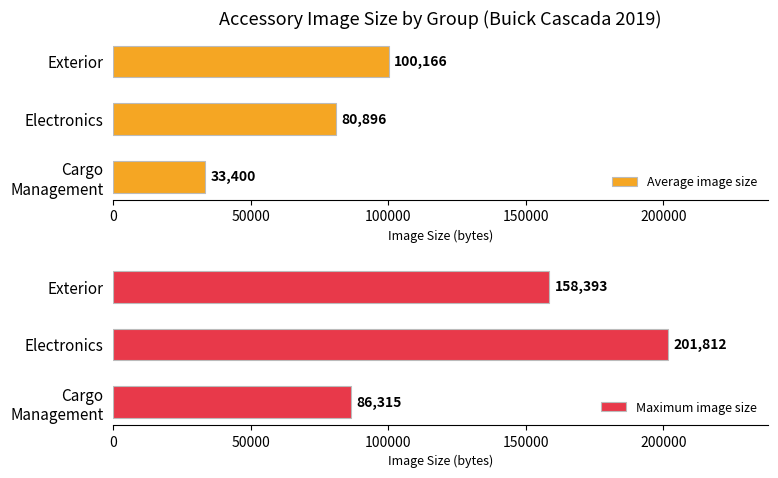

What is the difference between the maximum and second lowest values in the Average image size series?

19269.2